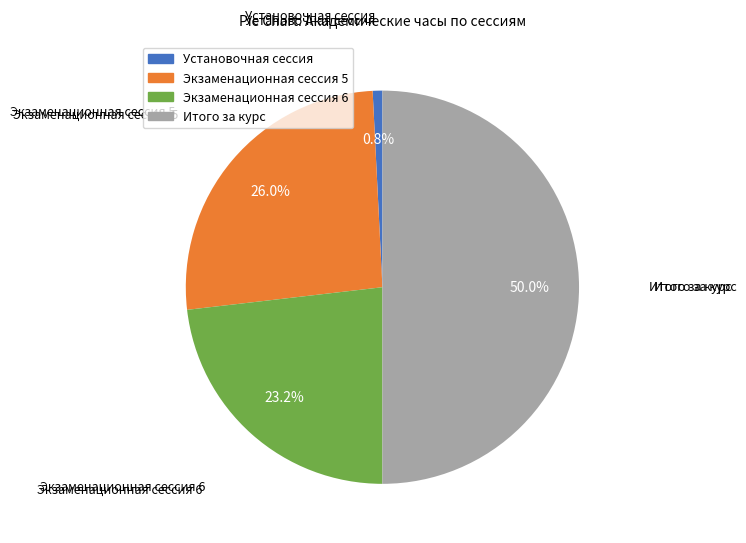

What is the largest slice in the pie chart?

Итого за курс